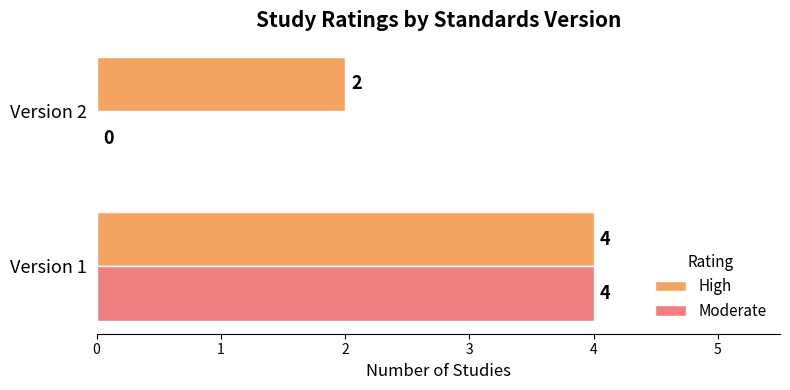

The Moderate series shows 4 at Version 1. True or false?

True